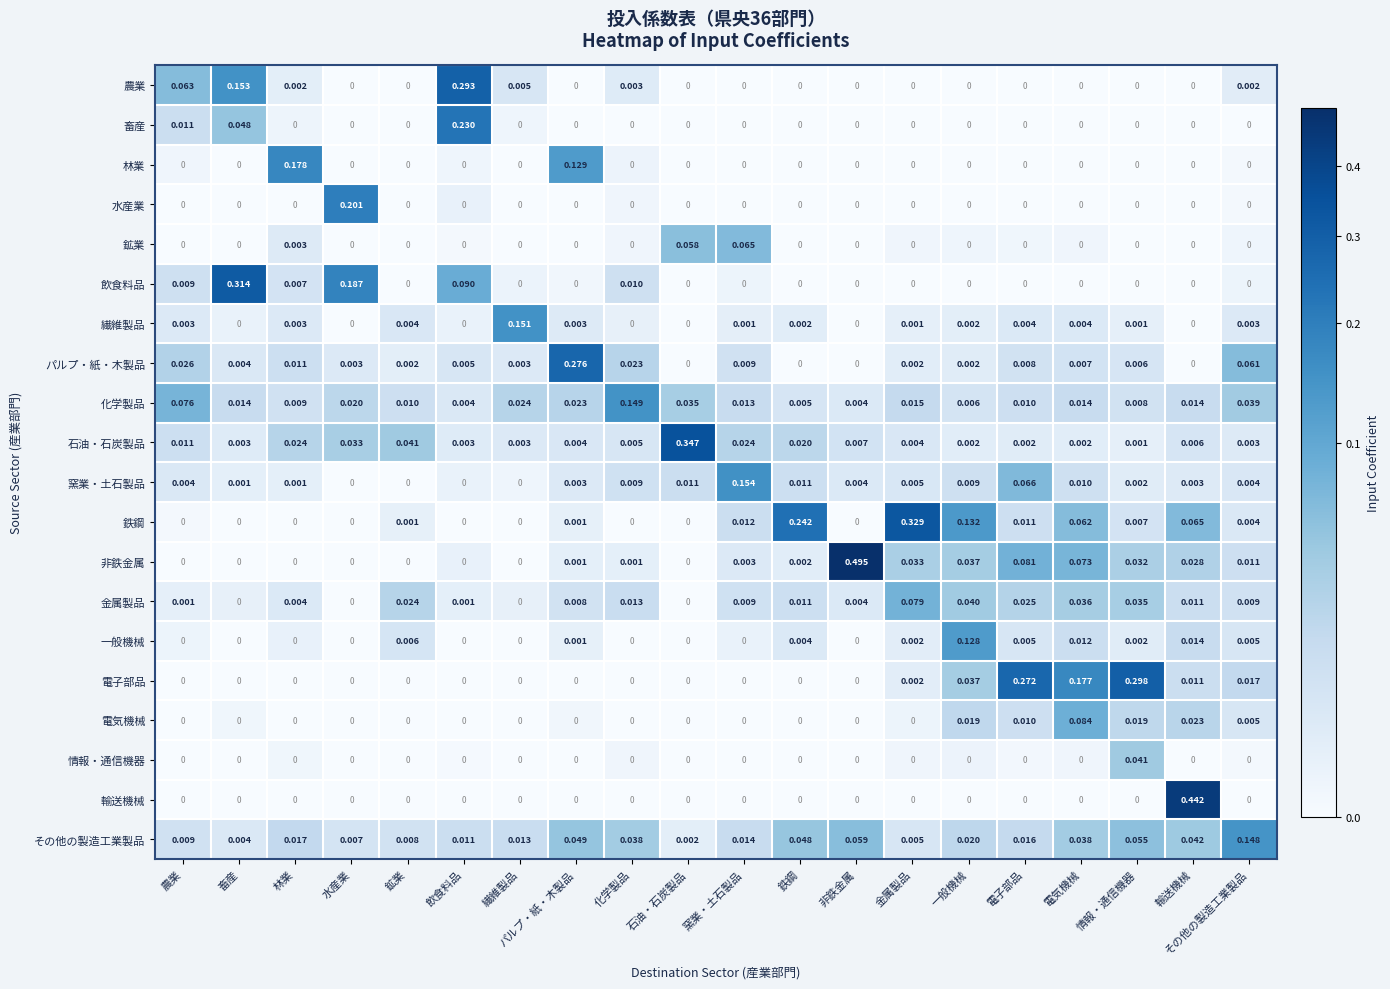

Rank the series by their maximum value, from lowest to highest.

情報・通信機器, 鉱業, 金属製品, 電気機械, 一般機械, その他の製造工業製品, 化学製品, 繊維製品, 窯業・土石製品, 林業, 水産業, 畜産, パルプ・紙・木製品, 農業, 電子部品, 飲食料品, 鉄鋼, 石油・石炭製品, 輸送機械, 非鉄金属